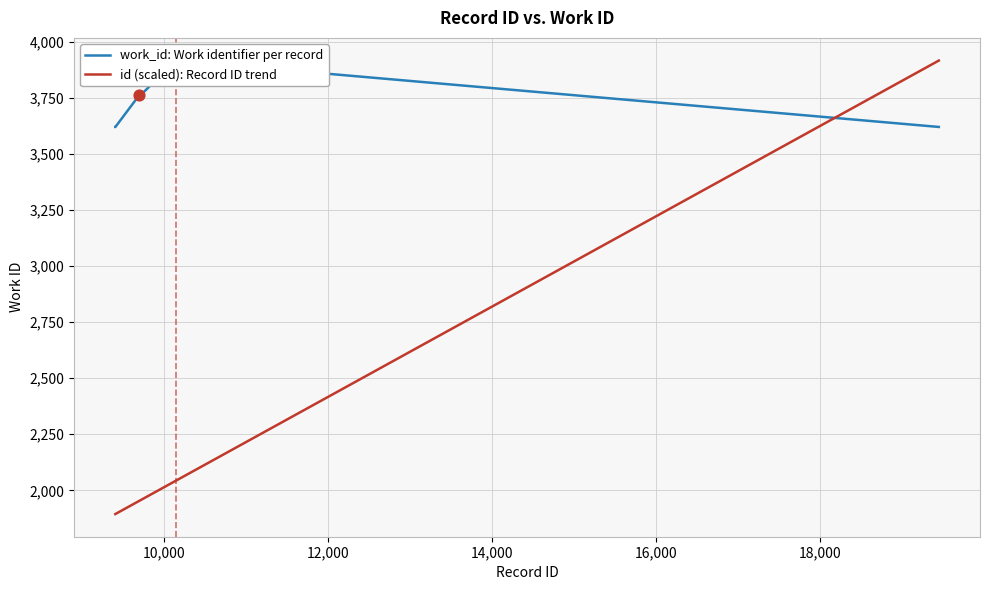

Which series reaches the minimum Y coordinate?

id (scaled): Record ID trend